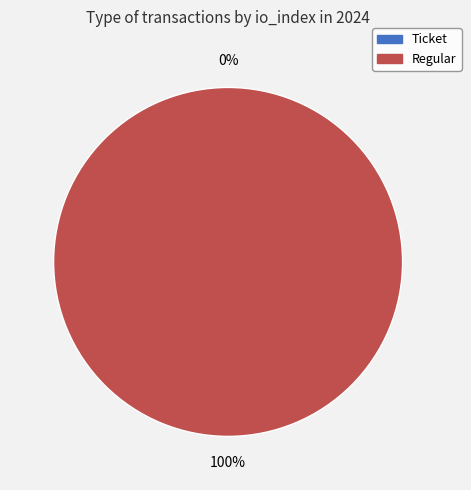

Which slice is the largest?

Regular